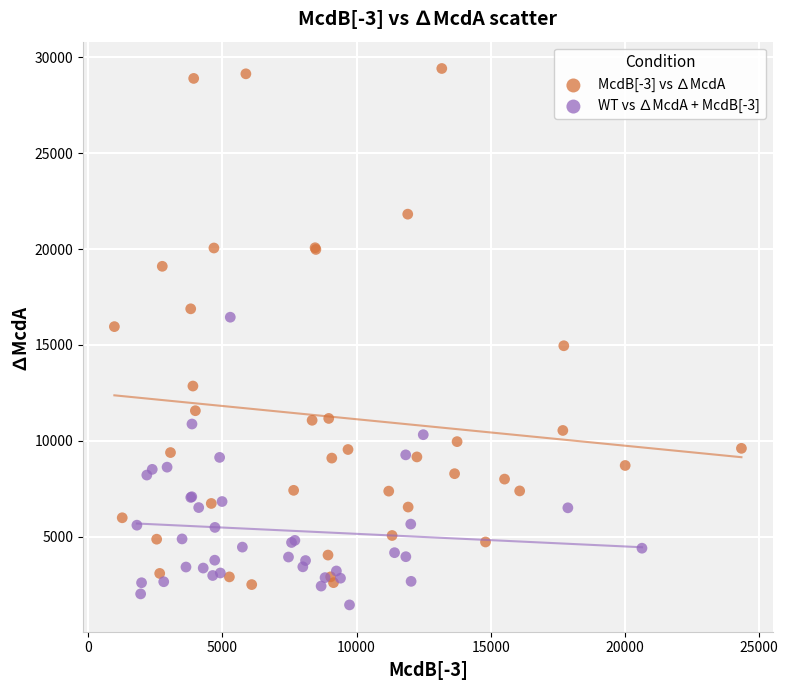

Which series contains the highest Y value?

McdB[-3] vs ∆McdA